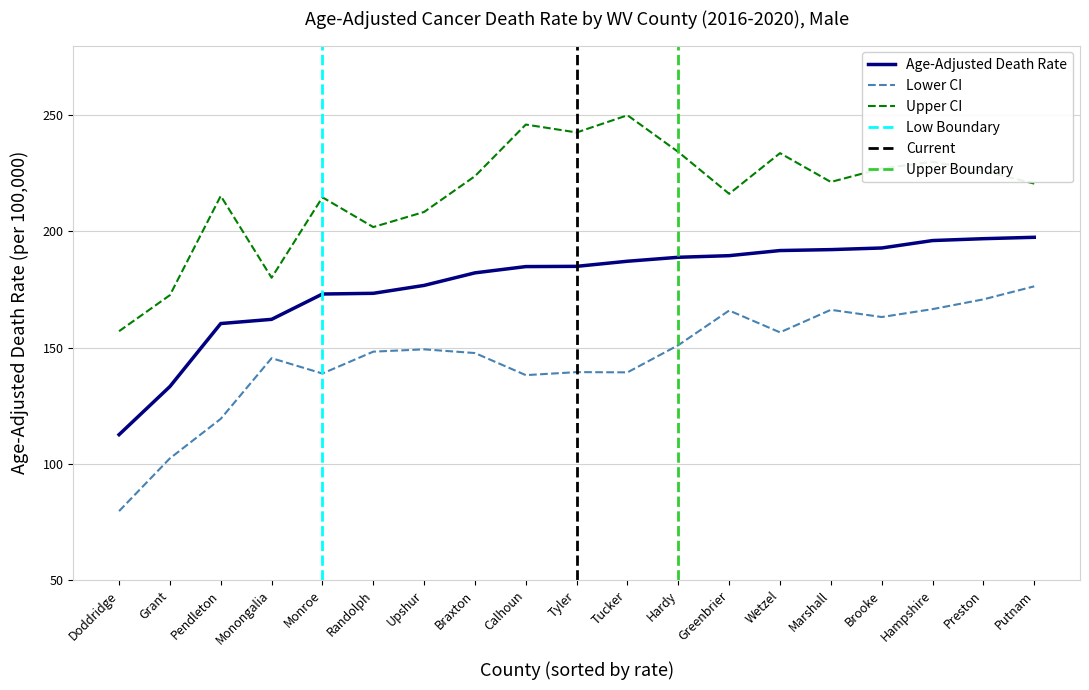

Which series has the largest range (max minus min)?

Lower CI